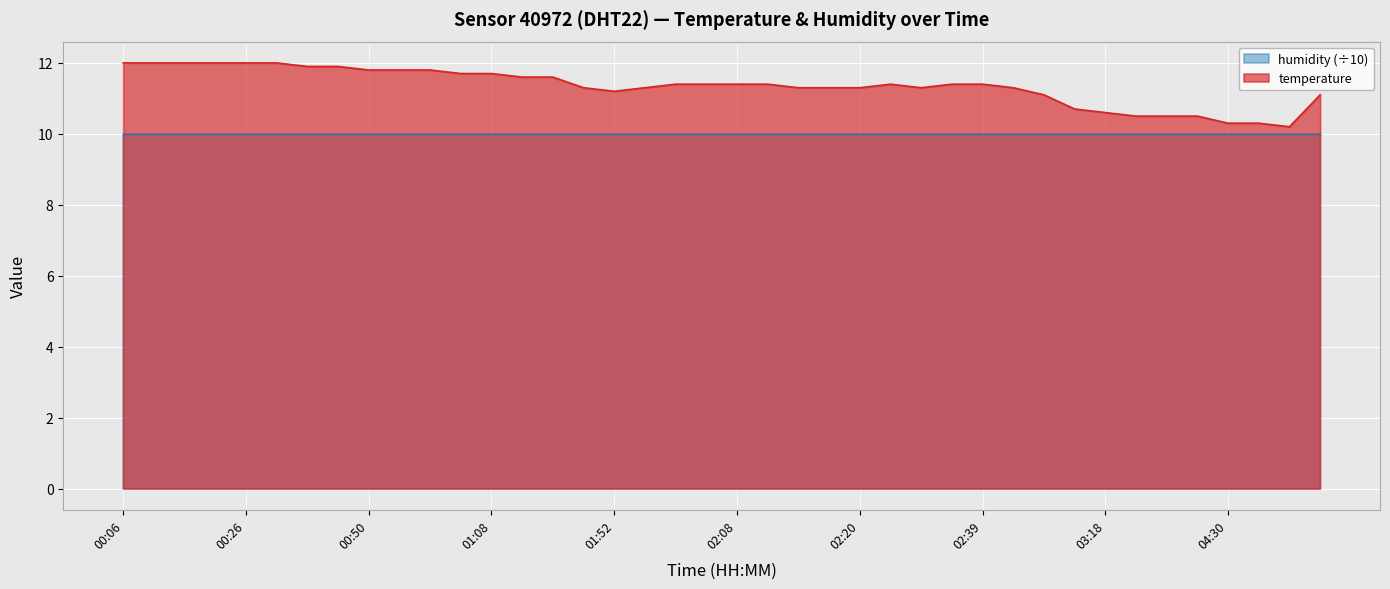

What is the sum of all values?

453.7